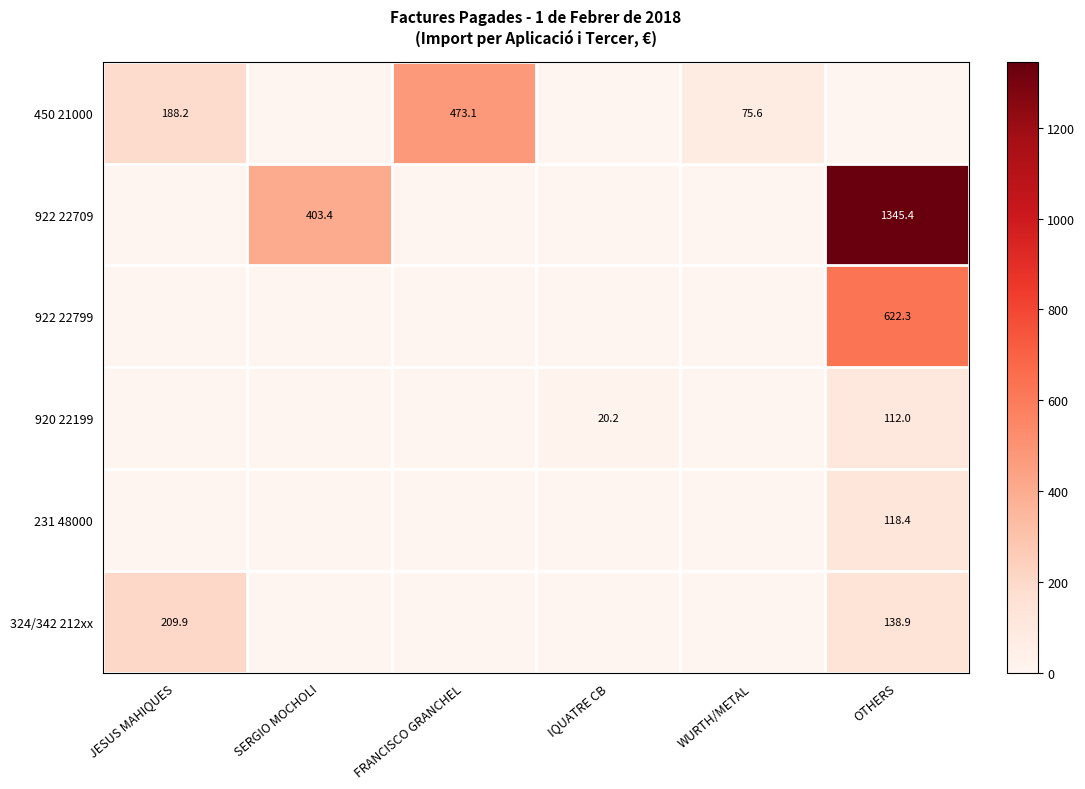

The value of 922 22799 at OTHERS is 288.7. True or false?

False